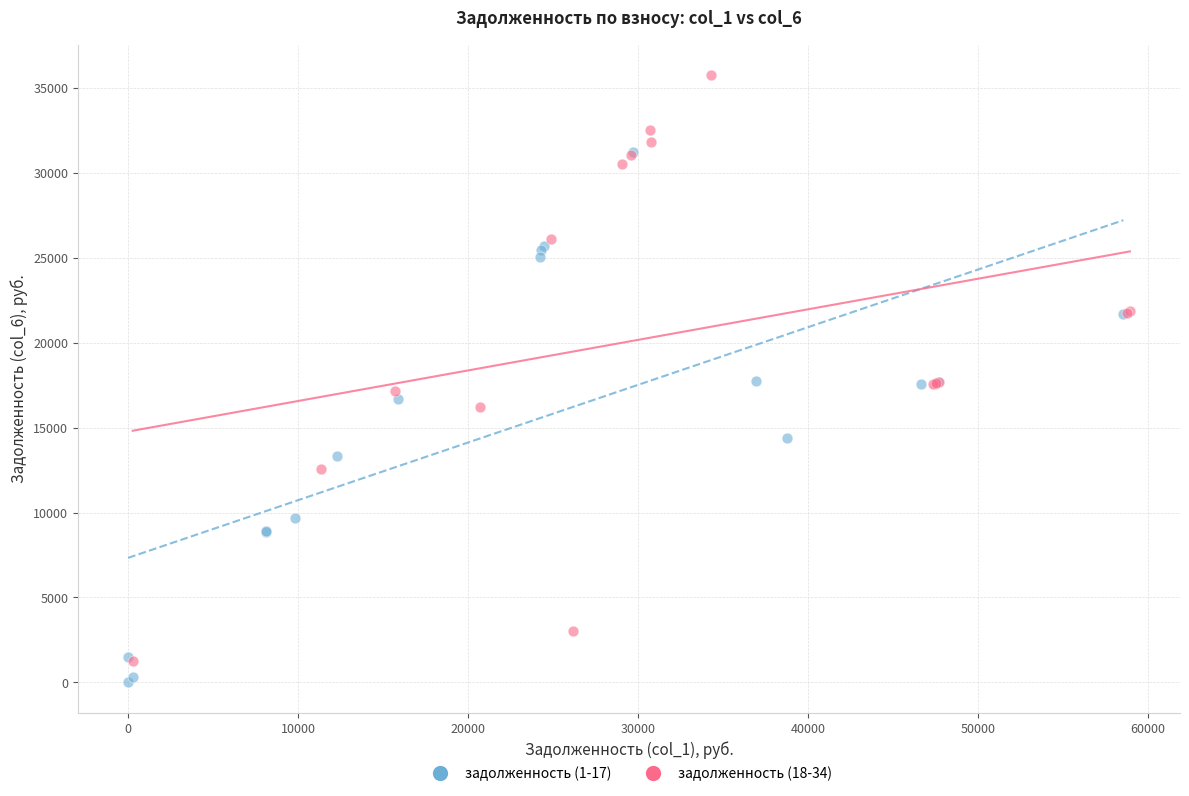

Which series reaches the maximum Y coordinate?

задолженность (18-34)